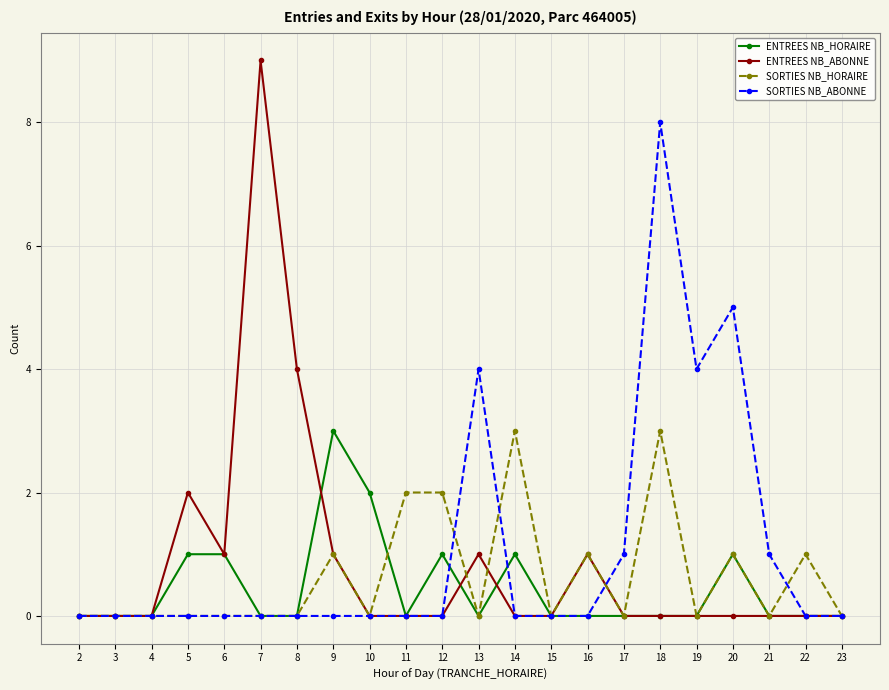

What is the difference between the second highest and second lowest values in the SORTIES NB_ABONNE series?

5